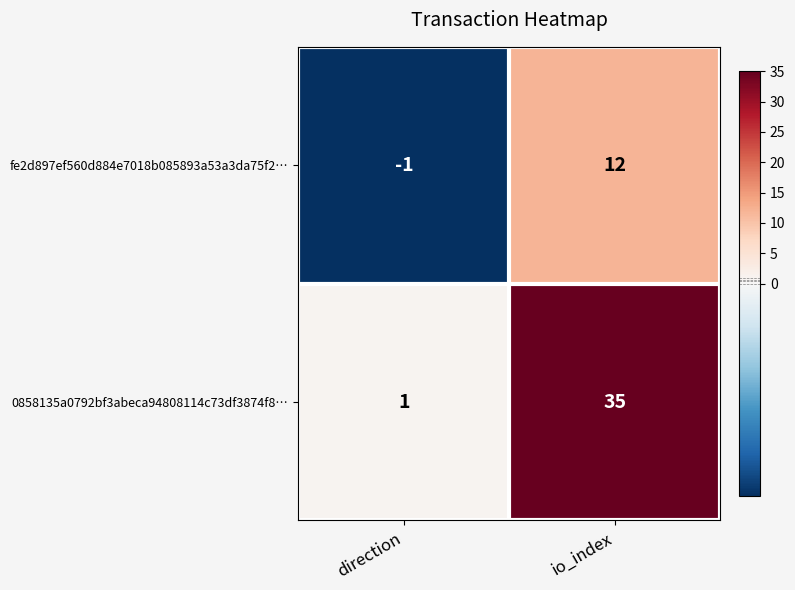

What is the difference between the 0858135a0792bf3abeca94808114c73df3874f8… values at direction and io_index?

34